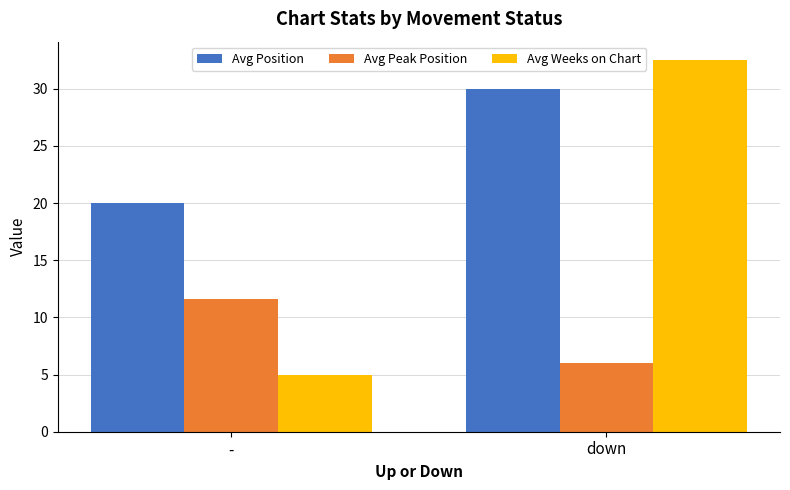

Rank the series at - from lowest to highest value.

Avg Weeks on Chart, Avg Peak Position, Avg Position